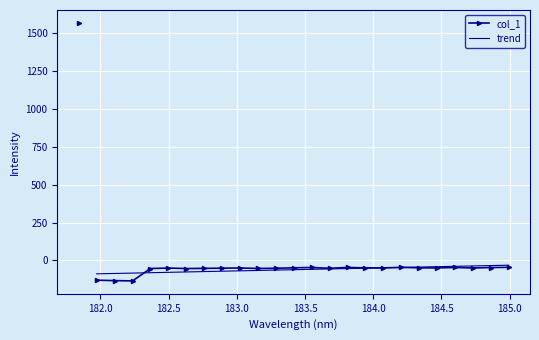

List the labels in order of value, largest first.

181.8418, 184.9911297472, 184.2046578328, 183.811206745, 184.5979655002, 183.5488263418, 184.8600909338, 183.4176122368, 184.3357763242, 183.9423730432, 184.0735234058, 184.46687888, 184.7290361848, 183.0238743082, 182.498667305, 182.8925964608, 183.2863821962, 183.6800245112, 182.7613026778, 183.15513622, 182.3673257152, 182.6299929592, 181.9732053322, 182.1045947288, 182.2359681898